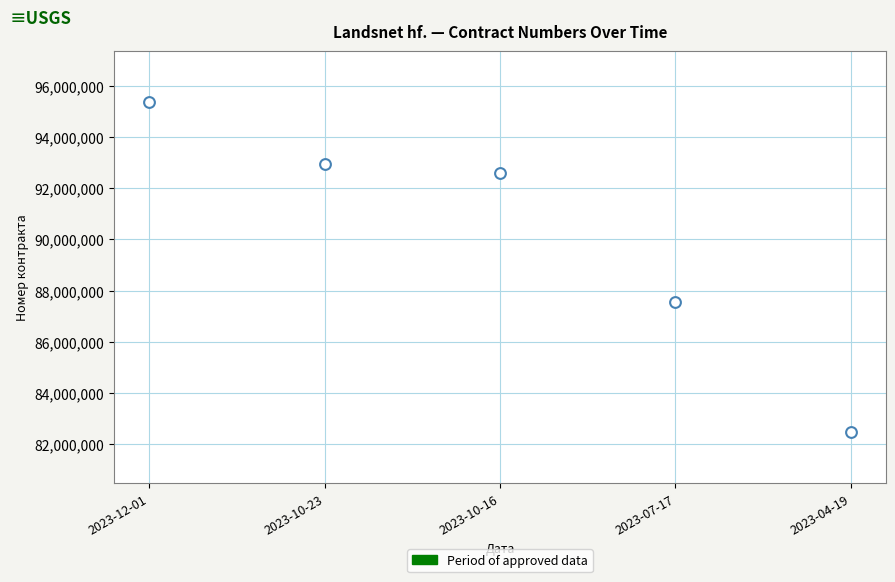

What is the range of Y values (max minus min)?

12886611